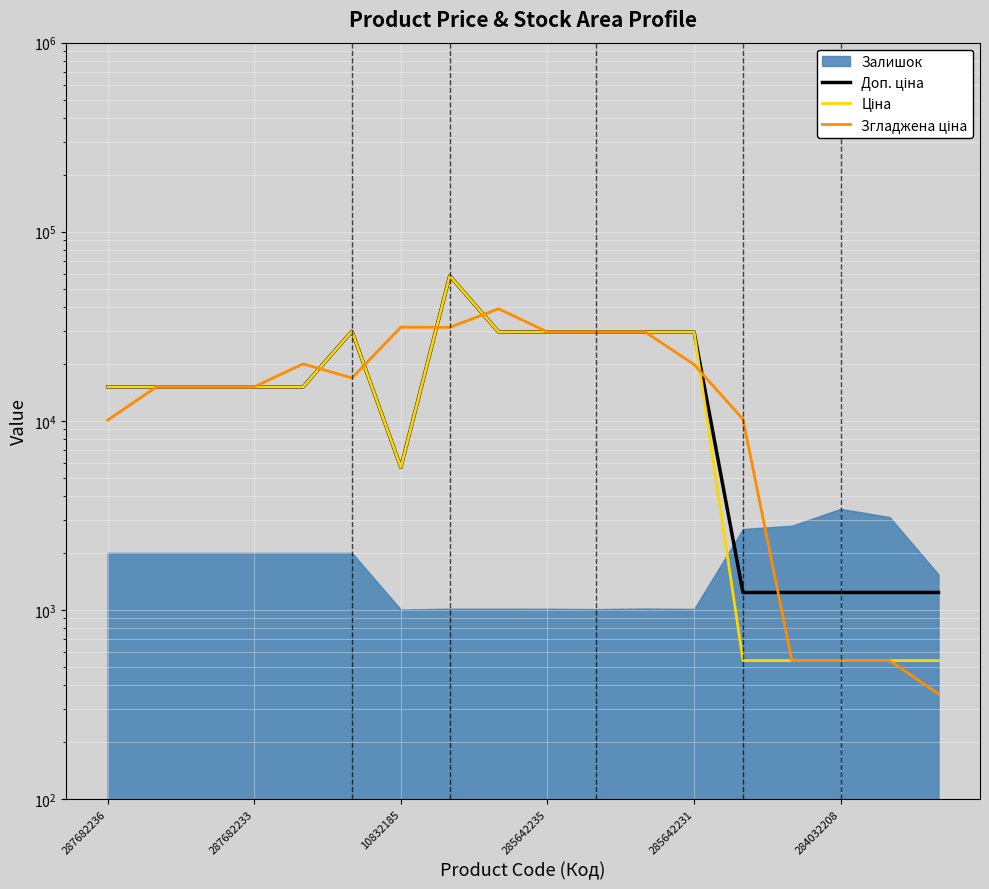

What is the value of the Доп. ціна point at the 3rd from the left?

15120.0